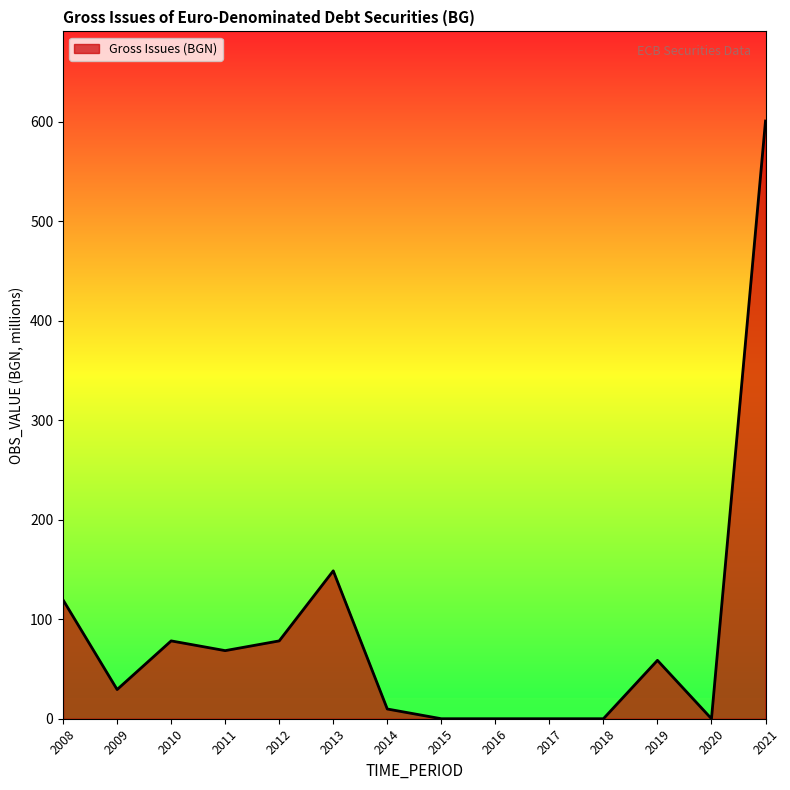

True or false: there are more than 1 points higher than both neighbors.

True